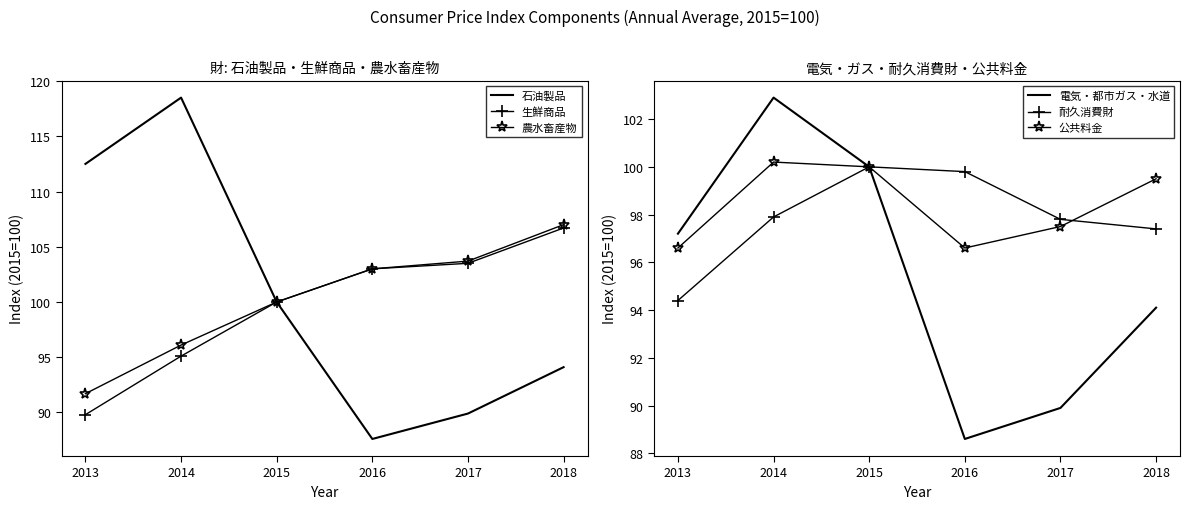

At which category is the sum across all series the highest?

2014